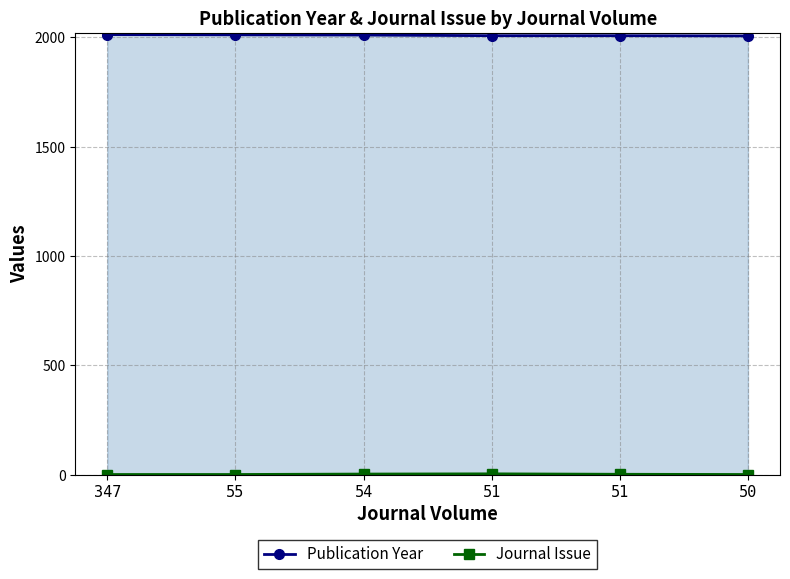

Which series has the largest total across all categories?

Publication Year